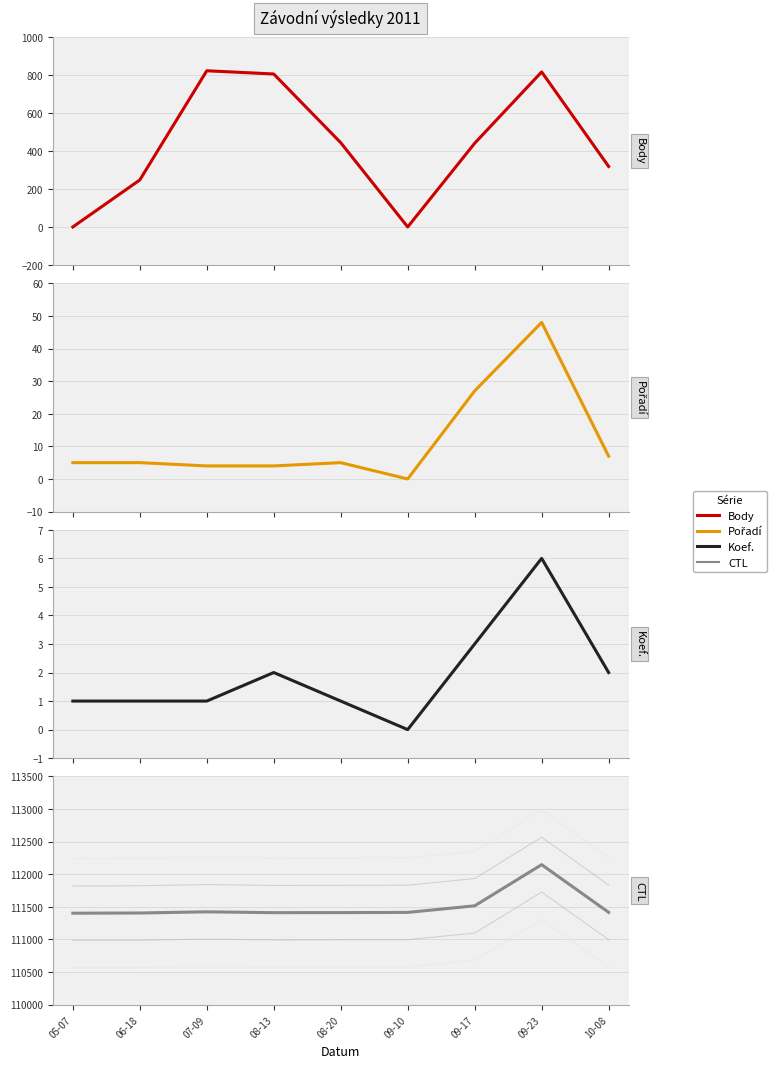

Between 08-20 and 07-09, which is larger?

07-09